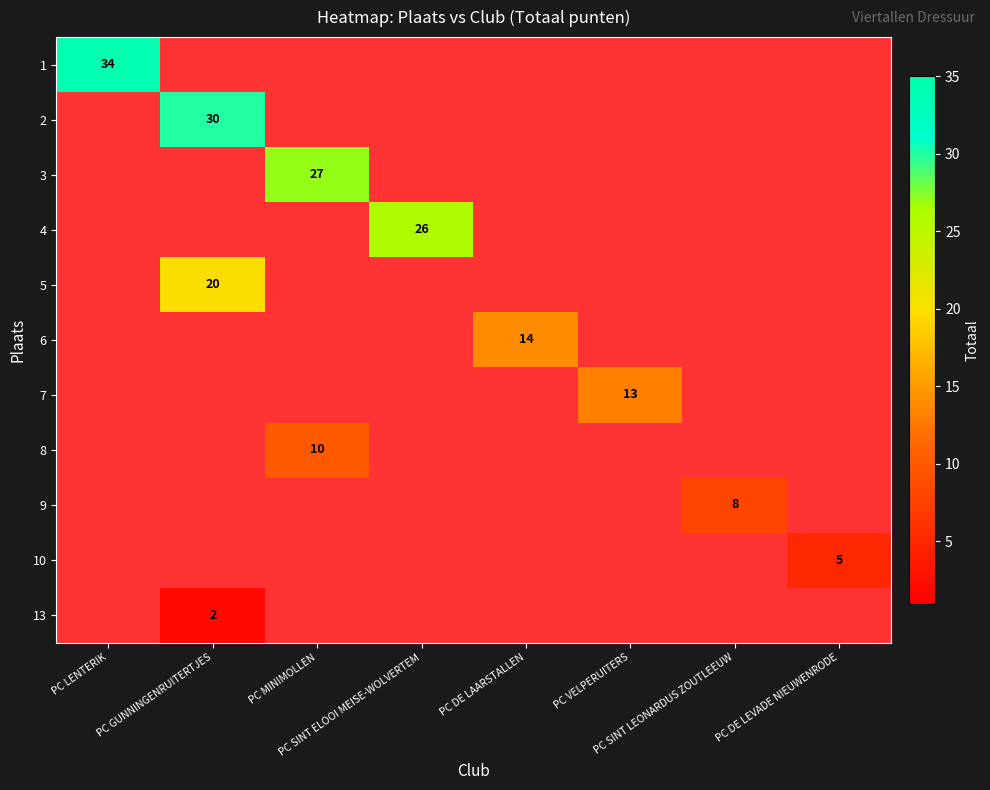

List the series in order of their overall mean, highest first.

1, 2, 3, 4, 5, 6, 7, 8, 9, 10, 13